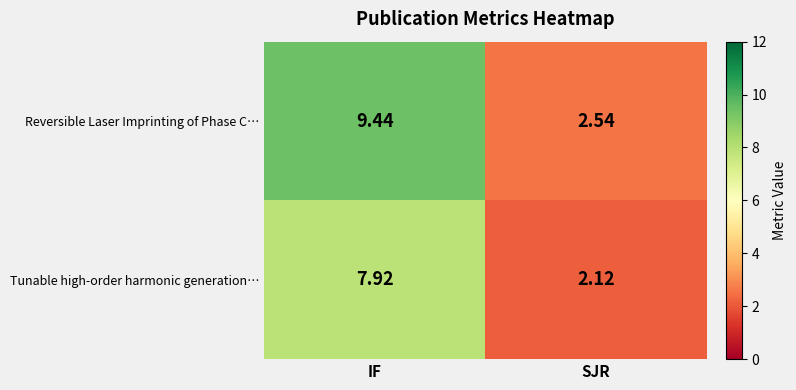

At which label does Tunable high-order harmonic generation… reach its minimum?

SJR